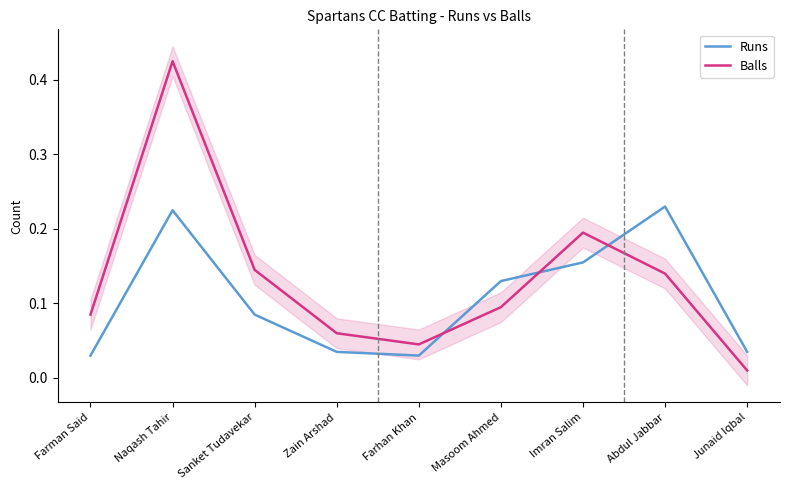

What is the average value of the Balls series?

0.1